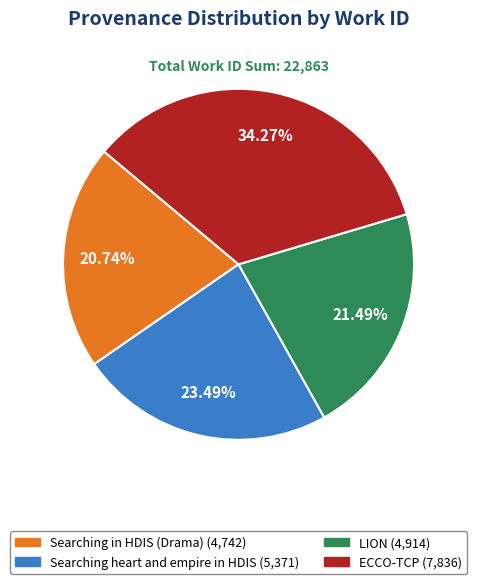

How much of the chart is everything except Searching in HDIS (Drama)?

79.3%